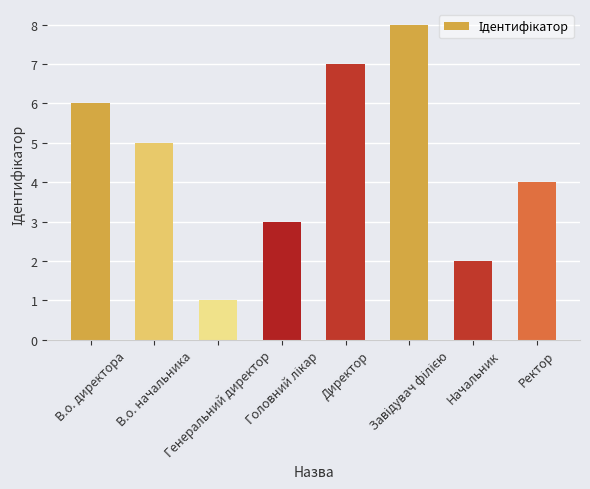

List the labels in order of value, largest first.

Завідувач філією, Директор, В.о. директора, В.о. начальника, Ректор, Головний лікар, Начальник, Генеральний директор